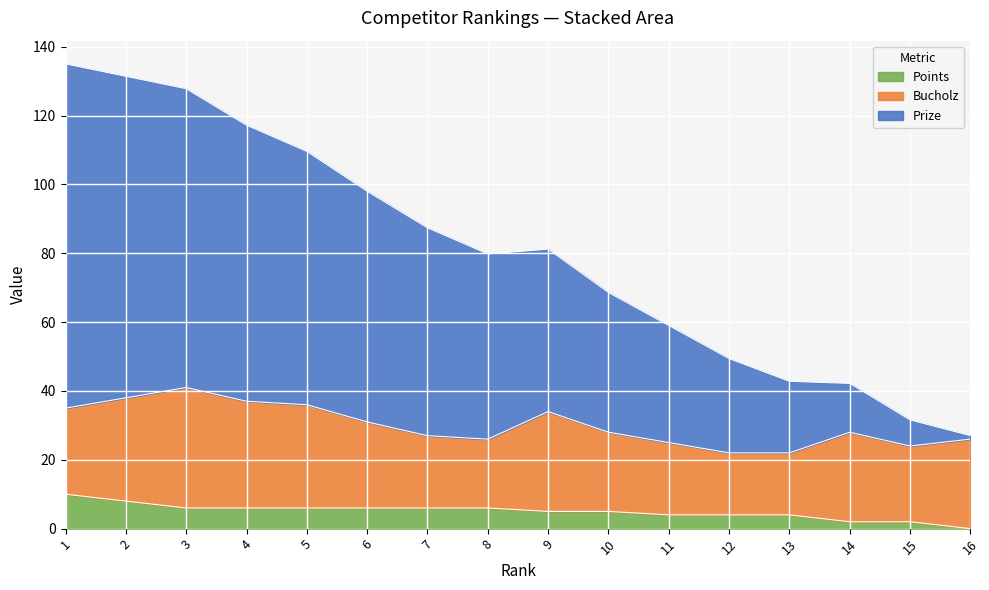

The Points series shows 4.0 at 12. True or false?

True